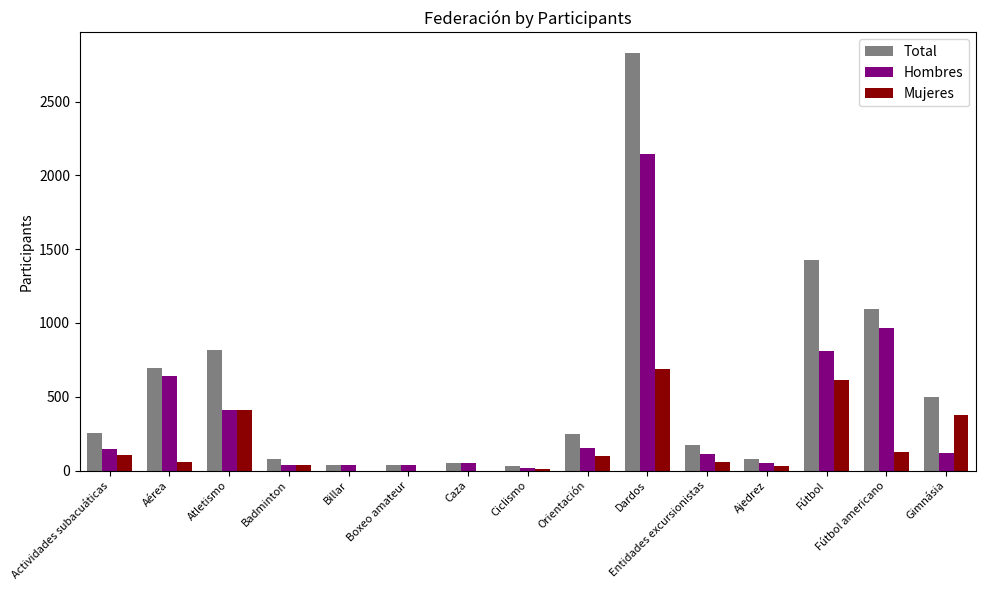

What value does the Mujeres series have at Gimnásia?

375